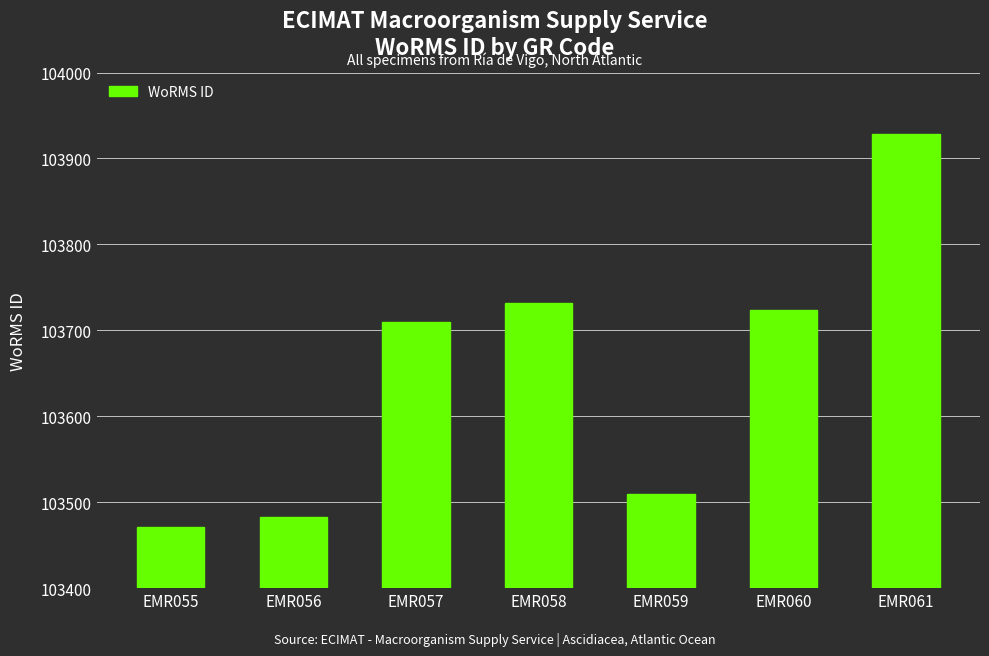

Count the number of categories in the chart.

7